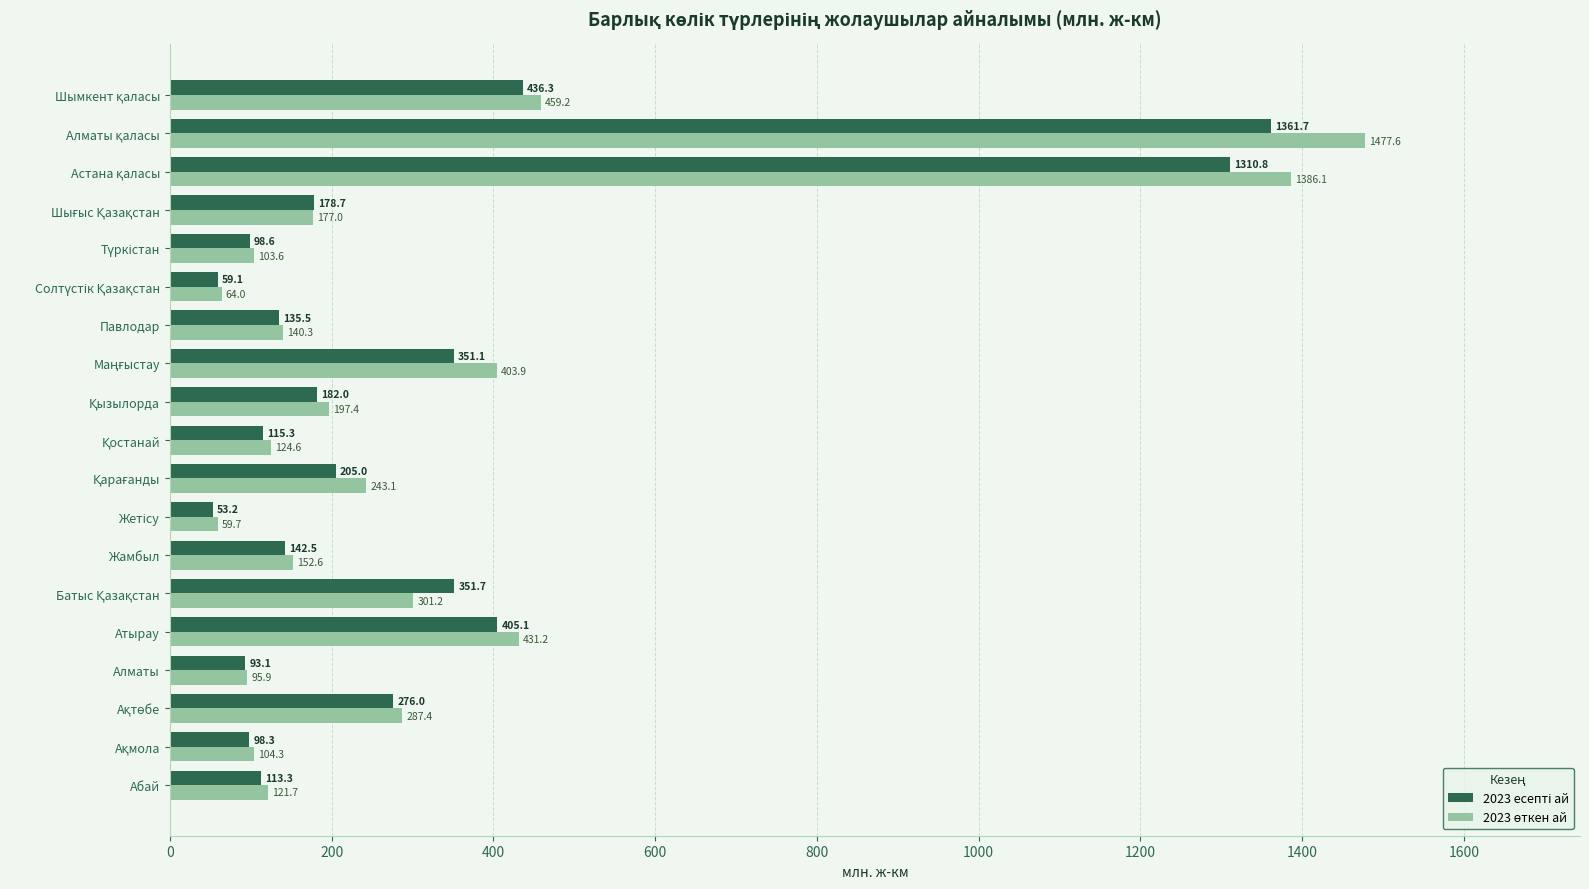

At how many categories does at least one series exceed 530?

2